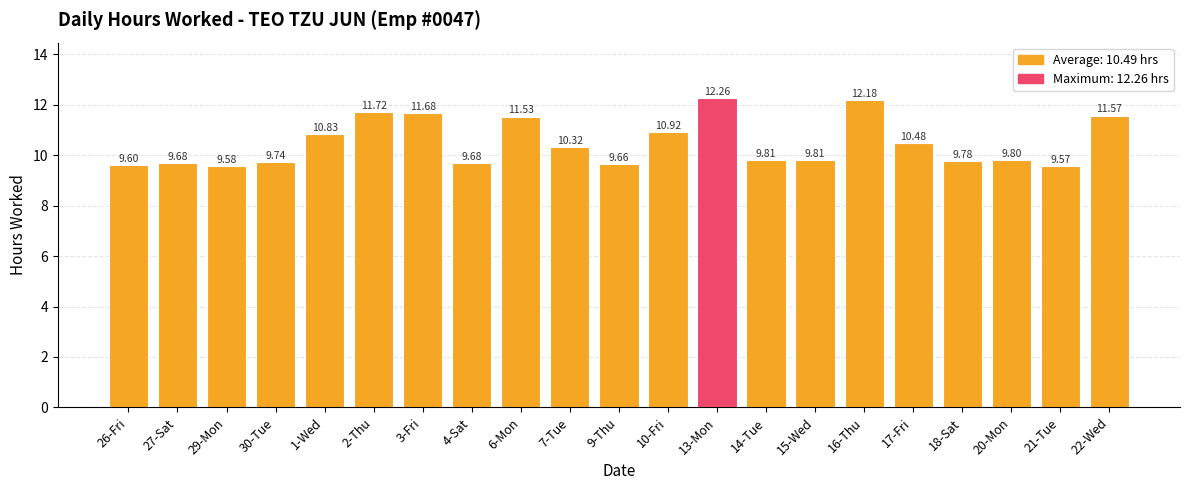

What is the change in value from 30-Tue to 16-Thu?

+2.4